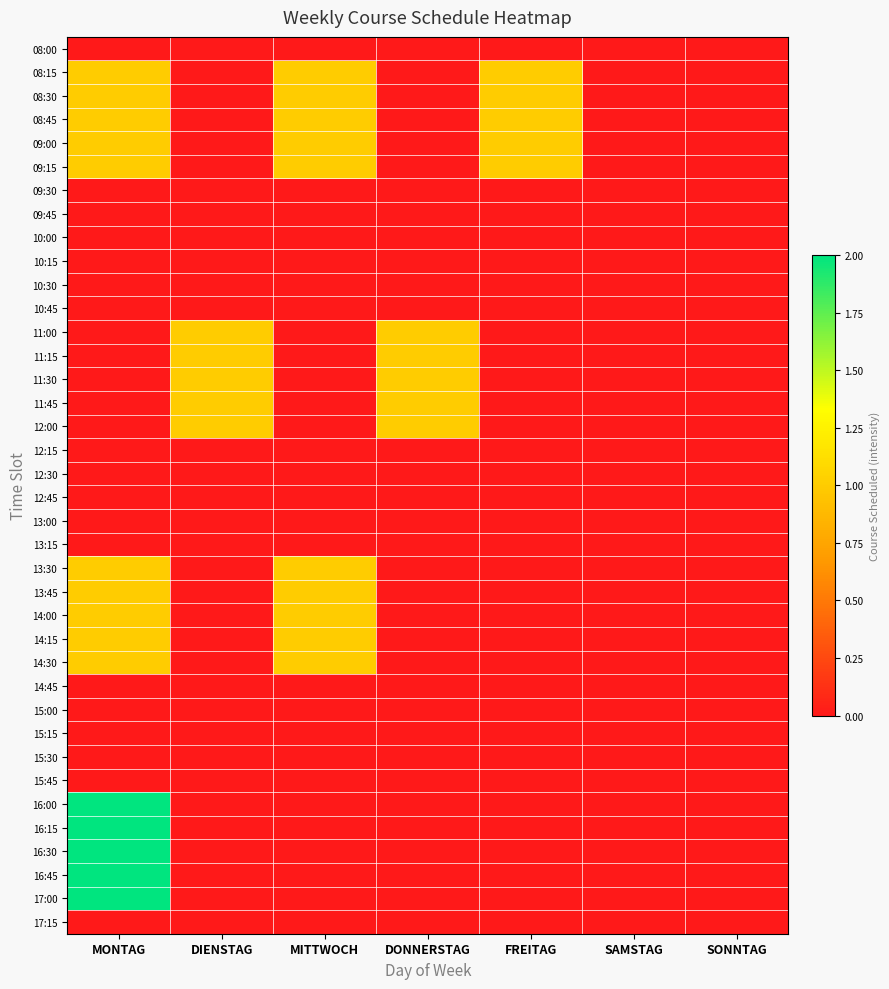

Reading left to right, extract all data points from this chart.

08:00: MONTAG=0	DIENSTAG=0	MITTWOCH=0	DONNERSTAG=0	FREITAG=0	SAMSTAG=0	SONNTAG=0
08:15: MONTAG=1	DIENSTAG=0	MITTWOCH=1	DONNERSTAG=0	FREITAG=1	SAMSTAG=0	SONNTAG=0
08:30: MONTAG=1	DIENSTAG=0	MITTWOCH=1	DONNERSTAG=0	FREITAG=1	SAMSTAG=0	SONNTAG=0
08:45: MONTAG=1	DIENSTAG=0	MITTWOCH=1	DONNERSTAG=0	FREITAG=1	SAMSTAG=0	SONNTAG=0
09:00: MONTAG=1	DIENSTAG=0	MITTWOCH=1	DONNERSTAG=0	FREITAG=1	SAMSTAG=0	SONNTAG=0
09:15: MONTAG=1	DIENSTAG=0	MITTWOCH=1	DONNERSTAG=0	FREITAG=1	SAMSTAG=0	SONNTAG=0
09:30: MONTAG=0	DIENSTAG=0	MITTWOCH=0	DONNERSTAG=0	FREITAG=0	SAMSTAG=0	SONNTAG=0
09:45: MONTAG=0	DIENSTAG=0	MITTWOCH=0	DONNERSTAG=0	FREITAG=0	SAMSTAG=0	SONNTAG=0
10:00: MONTAG=0	DIENSTAG=0	MITTWOCH=0	DONNERSTAG=0	FREITAG=0	SAMSTAG=0	SONNTAG=0
10:15: MONTAG=0	DIENSTAG=0	MITTWOCH=0	DONNERSTAG=0	FREITAG=0	SAMSTAG=0	SONNTAG=0
10:30: MONTAG=0	DIENSTAG=0	MITTWOCH=0	DONNERSTAG=0	FREITAG=0	SAMSTAG=0	SONNTAG=0
10:45: MONTAG=0	DIENSTAG=0	MITTWOCH=0	DONNERSTAG=0	FREITAG=0	SAMSTAG=0	SONNTAG=0
11:00: MONTAG=0	DIENSTAG=1	MITTWOCH=0	DONNERSTAG=1	FREITAG=0	SAMSTAG=0	SONNTAG=0
11:15: MONTAG=0	DIENSTAG=1	MITTWOCH=0	DONNERSTAG=1	FREITAG=0	SAMSTAG=0	SONNTAG=0
11:30: MONTAG=0	DIENSTAG=1	MITTWOCH=0	DONNERSTAG=1	FREITAG=0	SAMSTAG=0	SONNTAG=0
11:45: MONTAG=0	DIENSTAG=1	MITTWOCH=0	DONNERSTAG=1	FREITAG=0	SAMSTAG=0	SONNTAG=0
12:00: MONTAG=0	DIENSTAG=1	MITTWOCH=0	DONNERSTAG=1	FREITAG=0	SAMSTAG=0	SONNTAG=0
12:15: MONTAG=0	DIENSTAG=0	MITTWOCH=0	DONNERSTAG=0	FREITAG=0	SAMSTAG=0	SONNTAG=0
12:30: MONTAG=0	DIENSTAG=0	MITTWOCH=0	DONNERSTAG=0	FREITAG=0	SAMSTAG=0	SONNTAG=0
12:45: MONTAG=0	DIENSTAG=0	MITTWOCH=0	DONNERSTAG=0	FREITAG=0	SAMSTAG=0	SONNTAG=0
13:00: MONTAG=0	DIENSTAG=0	MITTWOCH=0	DONNERSTAG=0	FREITAG=0	SAMSTAG=0	SONNTAG=0
13:15: MONTAG=0	DIENSTAG=0	MITTWOCH=0	DONNERSTAG=0	FREITAG=0	SAMSTAG=0	SONNTAG=0
13:30: MONTAG=1	DIENSTAG=0	MITTWOCH=1	DONNERSTAG=0	FREITAG=0	SAMSTAG=0	SONNTAG=0
13:45: MONTAG=1	DIENSTAG=0	MITTWOCH=1	DONNERSTAG=0	FREITAG=0	SAMSTAG=0	SONNTAG=0
14:00: MONTAG=1	DIENSTAG=0	MITTWOCH=1	DONNERSTAG=0	FREITAG=0	SAMSTAG=0	SONNTAG=0
14:15: MONTAG=1	DIENSTAG=0	MITTWOCH=1	DONNERSTAG=0	FREITAG=0	SAMSTAG=0	SONNTAG=0
14:30: MONTAG=1	DIENSTAG=0	MITTWOCH=1	DONNERSTAG=0	FREITAG=0	SAMSTAG=0	SONNTAG=0
14:45: MONTAG=0	DIENSTAG=0	MITTWOCH=0	DONNERSTAG=0	FREITAG=0	SAMSTAG=0	SONNTAG=0
15:00: MONTAG=0	DIENSTAG=0	MITTWOCH=0	DONNERSTAG=0	FREITAG=0	SAMSTAG=0	SONNTAG=0
15:15: MONTAG=0	DIENSTAG=0	MITTWOCH=0	DONNERSTAG=0	FREITAG=0	SAMSTAG=0	SONNTAG=0
15:30: MONTAG=0	DIENSTAG=0	MITTWOCH=0	DONNERSTAG=0	FREITAG=0	SAMSTAG=0	SONNTAG=0
15:45: MONTAG=0	DIENSTAG=0	MITTWOCH=0	DONNERSTAG=0	FREITAG=0	SAMSTAG=0	SONNTAG=0
16:00: MONTAG=2	DIENSTAG=0	MITTWOCH=0	DONNERSTAG=0	FREITAG=0	SAMSTAG=0	SONNTAG=0
16:15: MONTAG=2	DIENSTAG=0	MITTWOCH=0	DONNERSTAG=0	FREITAG=0	SAMSTAG=0	SONNTAG=0
16:30: MONTAG=2	DIENSTAG=0	MITTWOCH=0	DONNERSTAG=0	FREITAG=0	SAMSTAG=0	SONNTAG=0
16:45: MONTAG=2	DIENSTAG=0	MITTWOCH=0	DONNERSTAG=0	FREITAG=0	SAMSTAG=0	SONNTAG=0
17:00: MONTAG=2	DIENSTAG=0	MITTWOCH=0	DONNERSTAG=0	FREITAG=0	SAMSTAG=0	SONNTAG=0
17:15: MONTAG=0	DIENSTAG=0	MITTWOCH=0	DONNERSTAG=0	FREITAG=0	SAMSTAG=0	SONNTAG=0